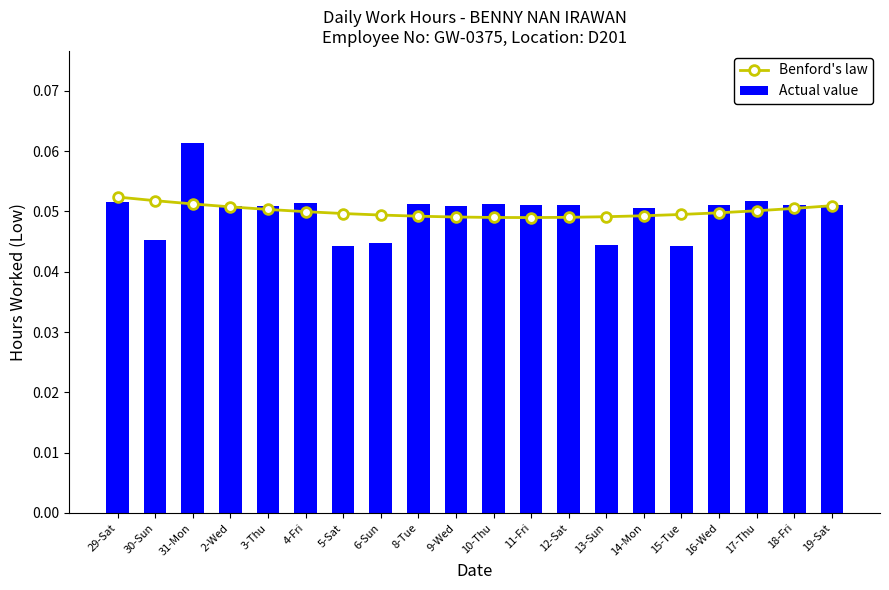

What is the maximum value shown in the chart?

0.1